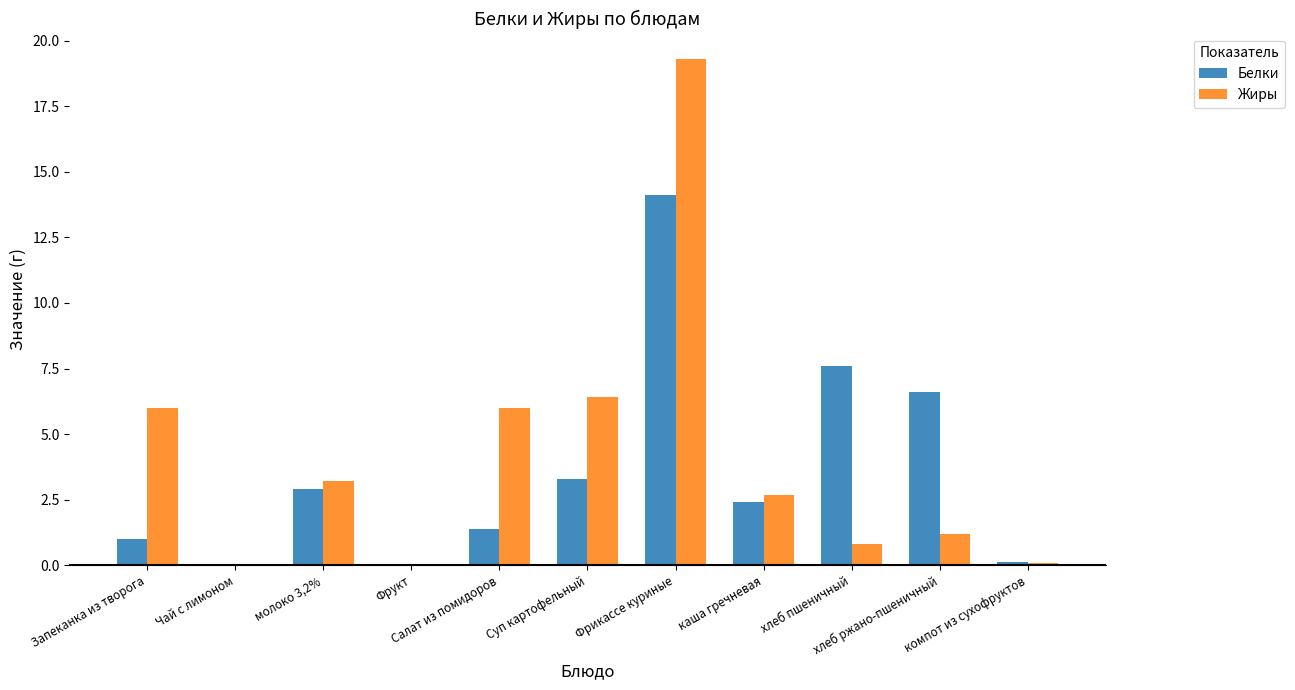

What is the highest value of the Белки series?

14.1